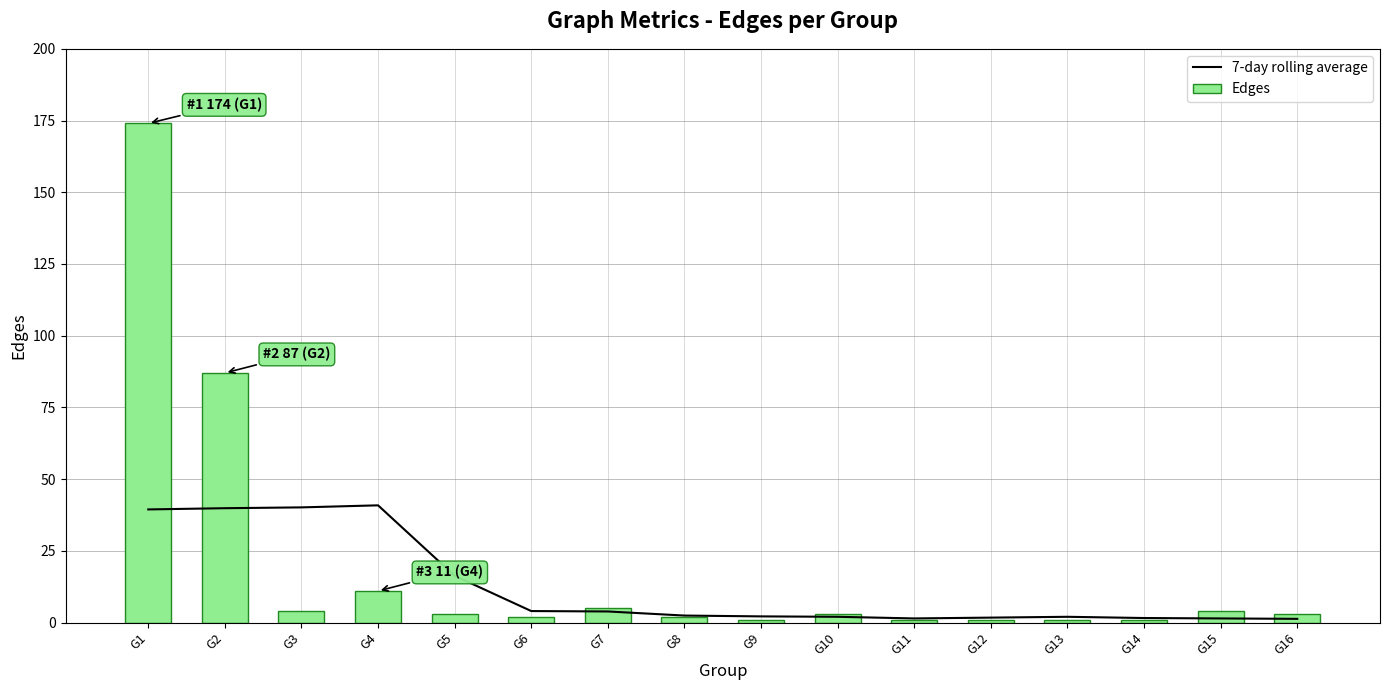

What is the difference between the maximum and minimum values in the Edges series?

173